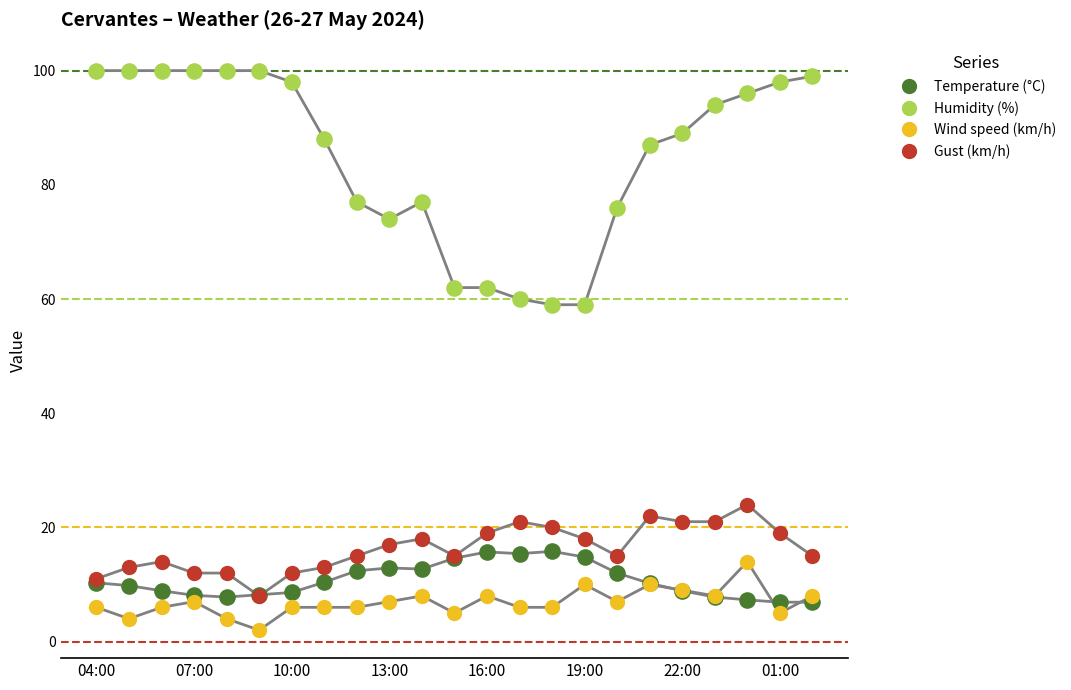

Which series contains the highest Y value?

Humidity (%)